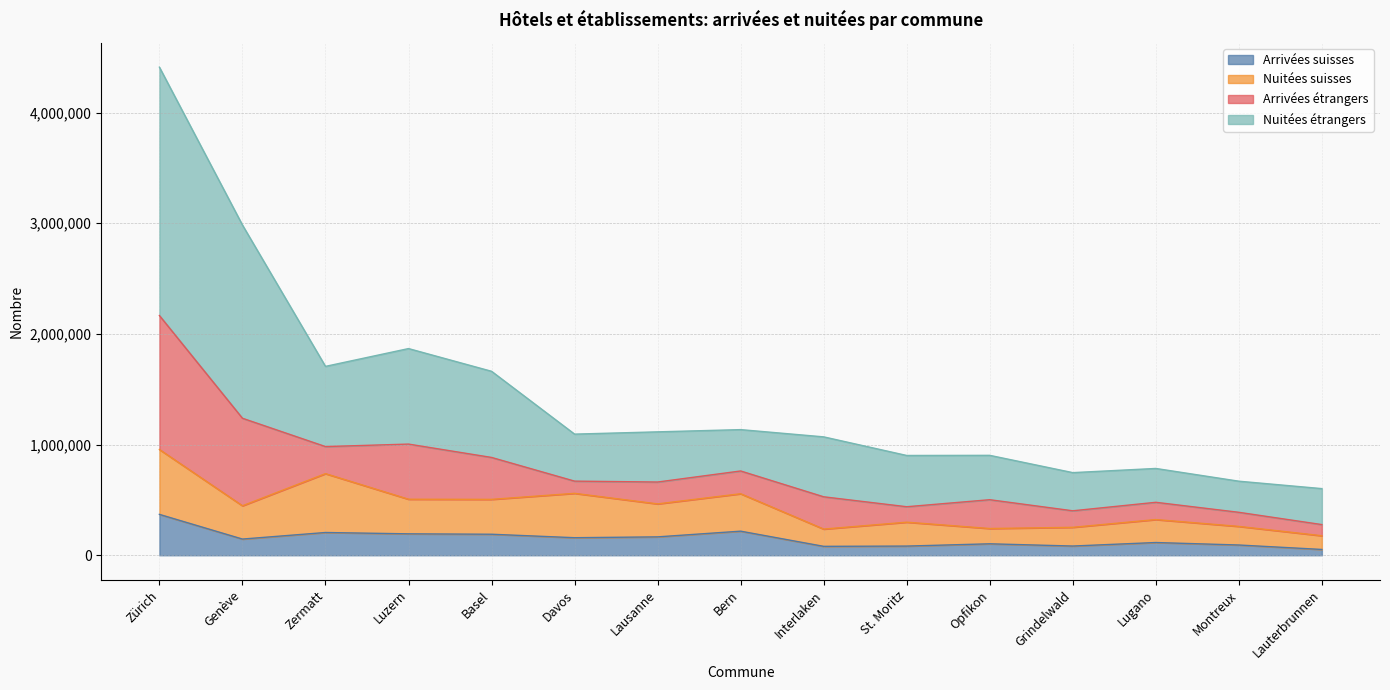

Does the chart display data point markers on the line(s)?

No